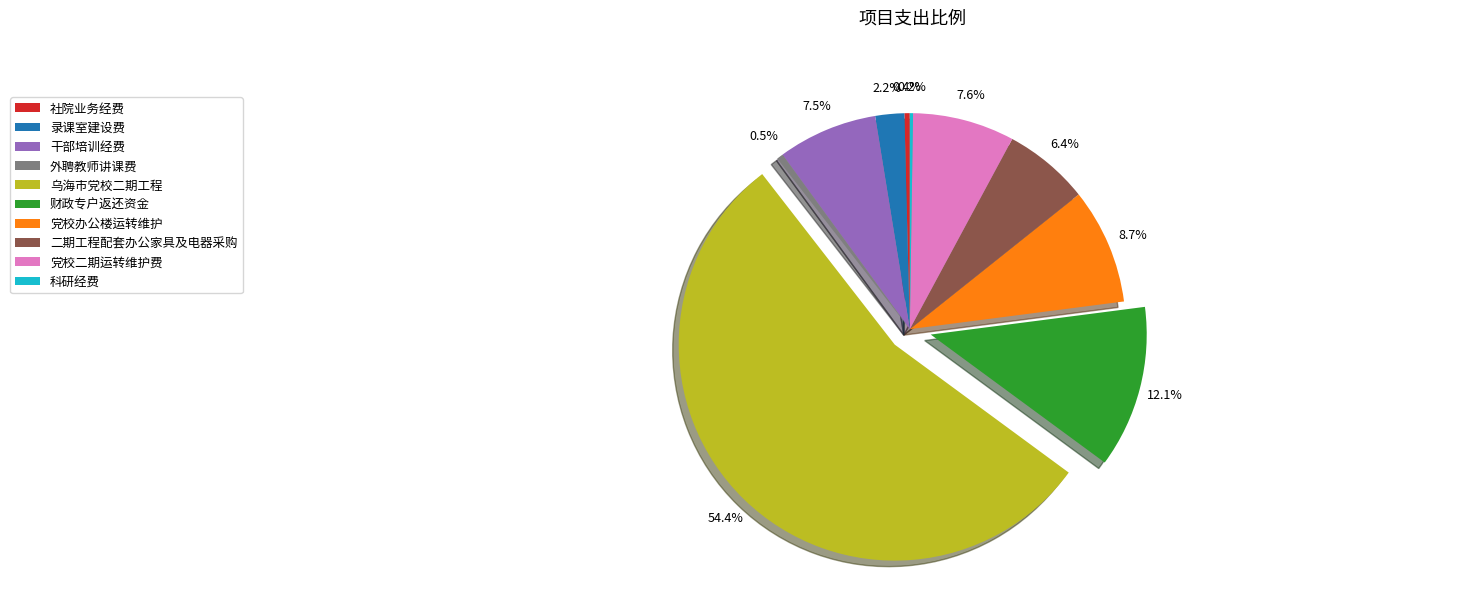

The 二期工程配套办公家具及电器采购 slice represents 15% of the pie. True or false?

False